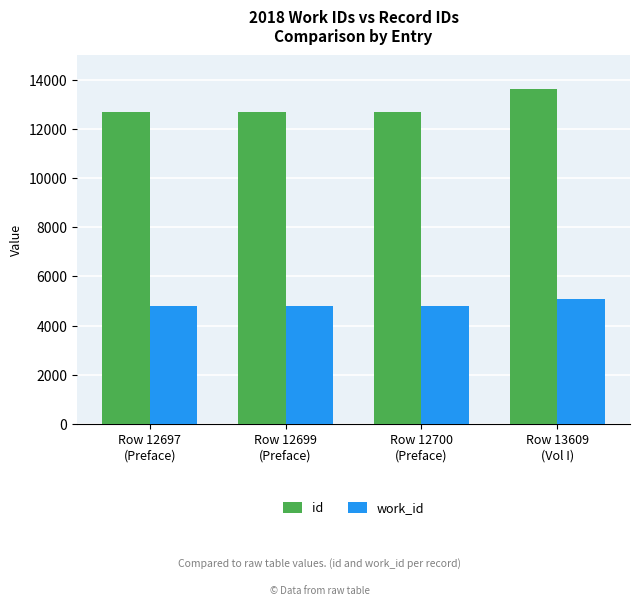

What is the difference between the maximum and minimum values in the work_id series?

288